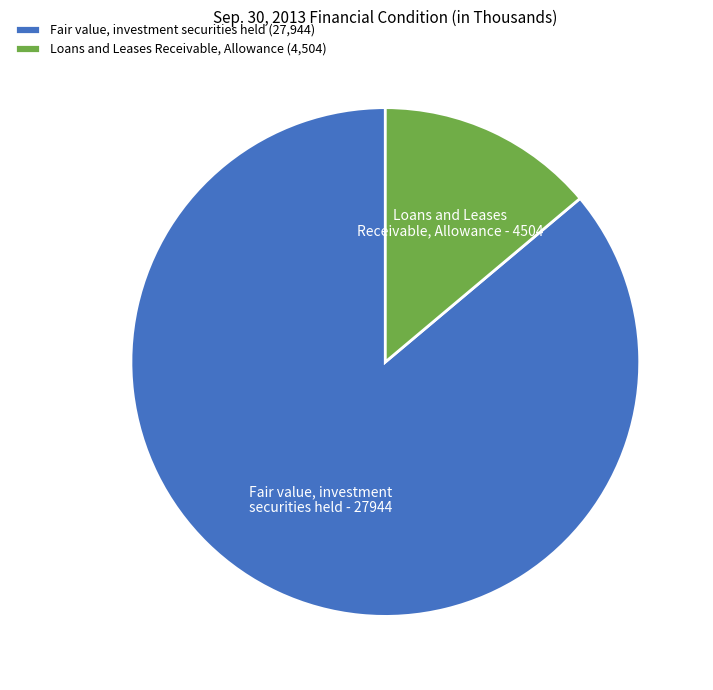

Between Loans and Leases Receivable, Allowance and Fair value, investment securities held, which is larger?

Fair value, investment securities held